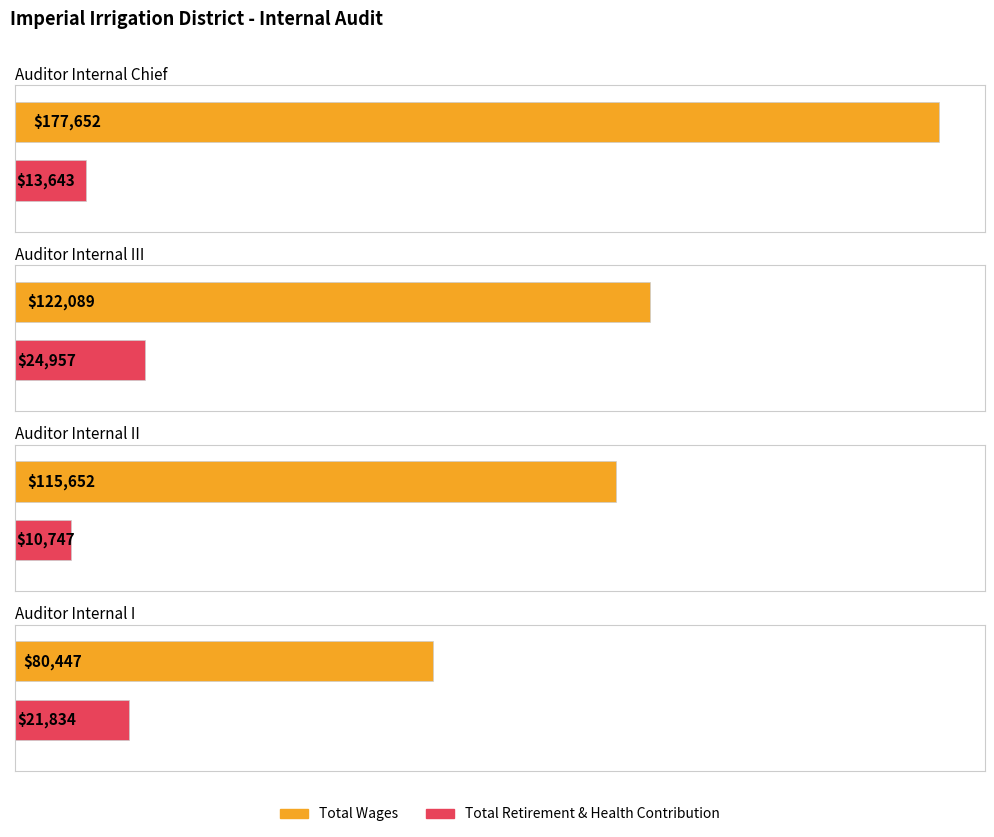

Reading left to right, transcribe all the data shown in this chart.

Total Wages: Auditor Internal Chief=177652	Auditor Internal III=122089	Auditor Internal II=115652	Auditor Internal I=80447
Total Retirement & Health Contribution: Auditor Internal Chief=13643	Auditor Internal III=24957	Auditor Internal II=10747	Auditor Internal I=21834